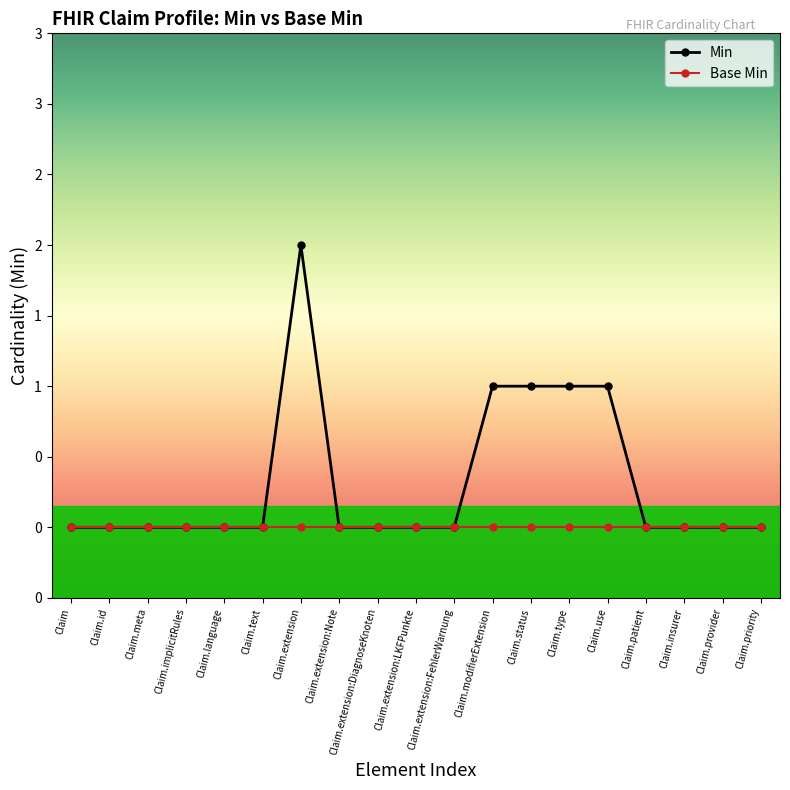

True or false: Base Min has more than 0 interior local peaks.

False